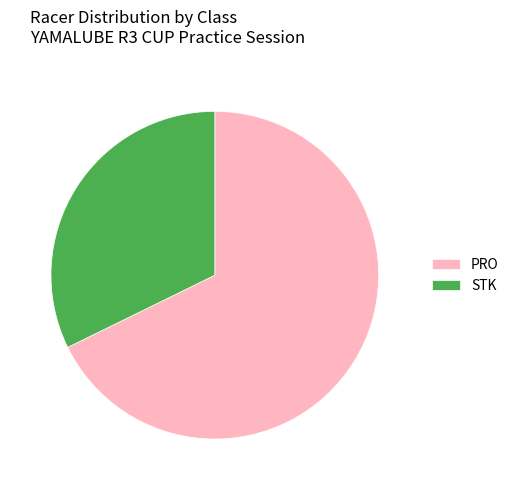

Is there a majority slice in this chart?

Yes